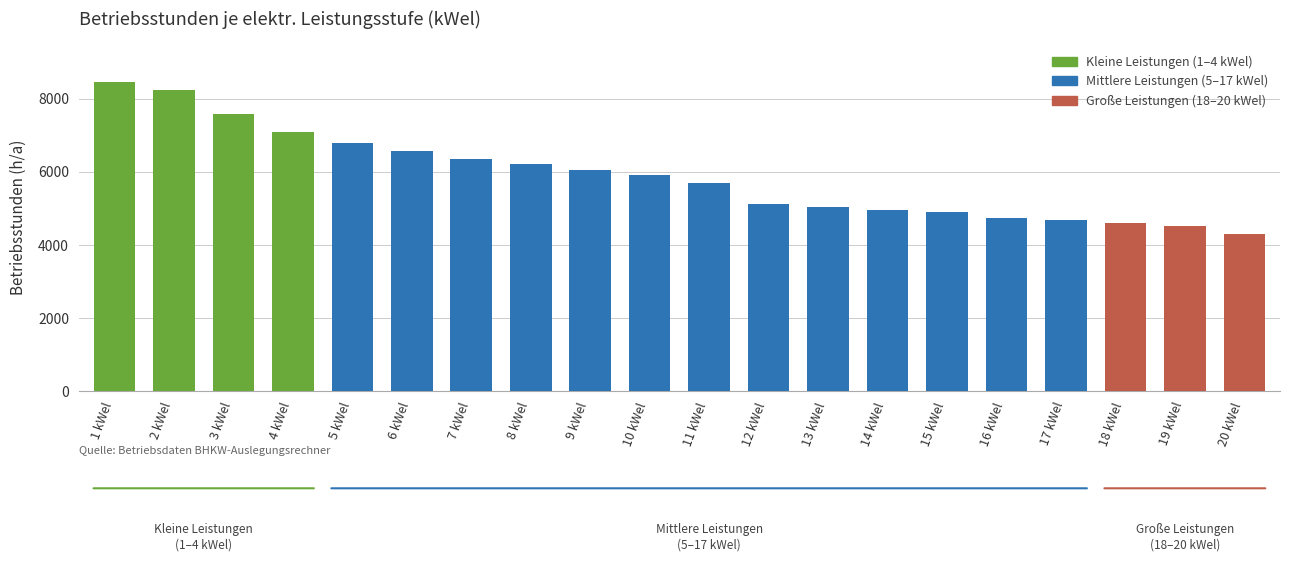

How many bars are there in total?

20